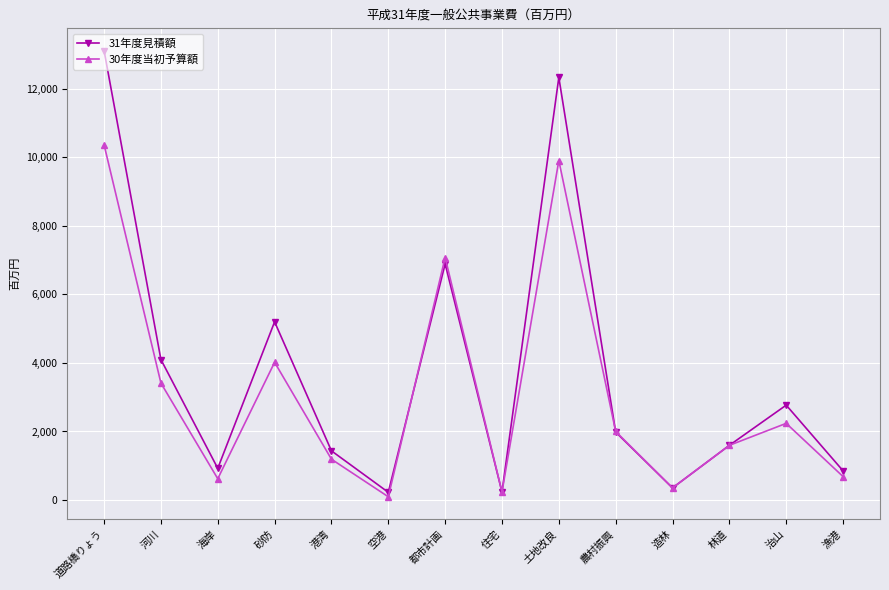

Rank the series by their maximum value, from highest to lowest.

31年度見積額, 30年度当初予算額